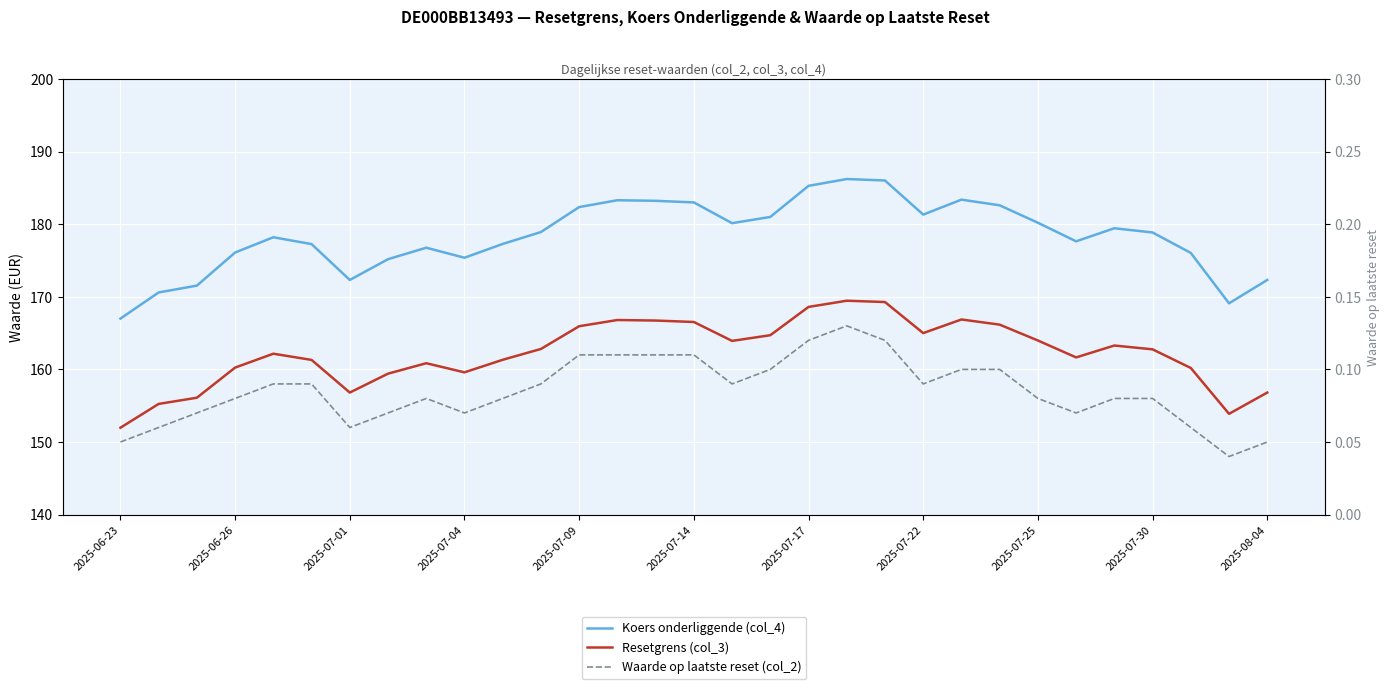

List the series in order of their peak value, lowest first.

Waarde op laatste reset (col_2), Resetgrens (col_3), Koers onderliggende (col_4)